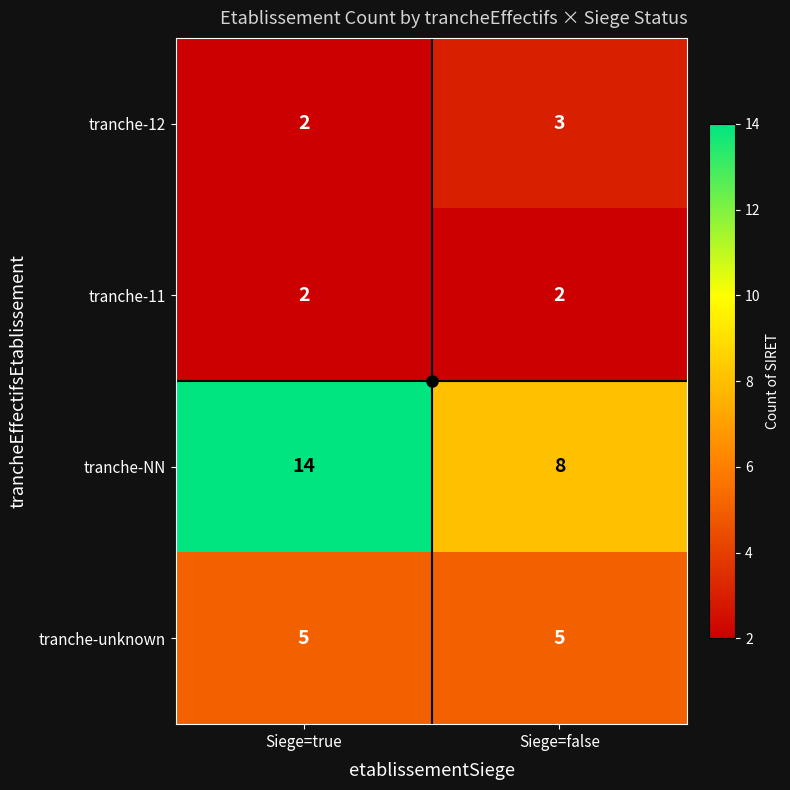

The tranche-unknown series shows 3 at Siege=false. True or false?

False